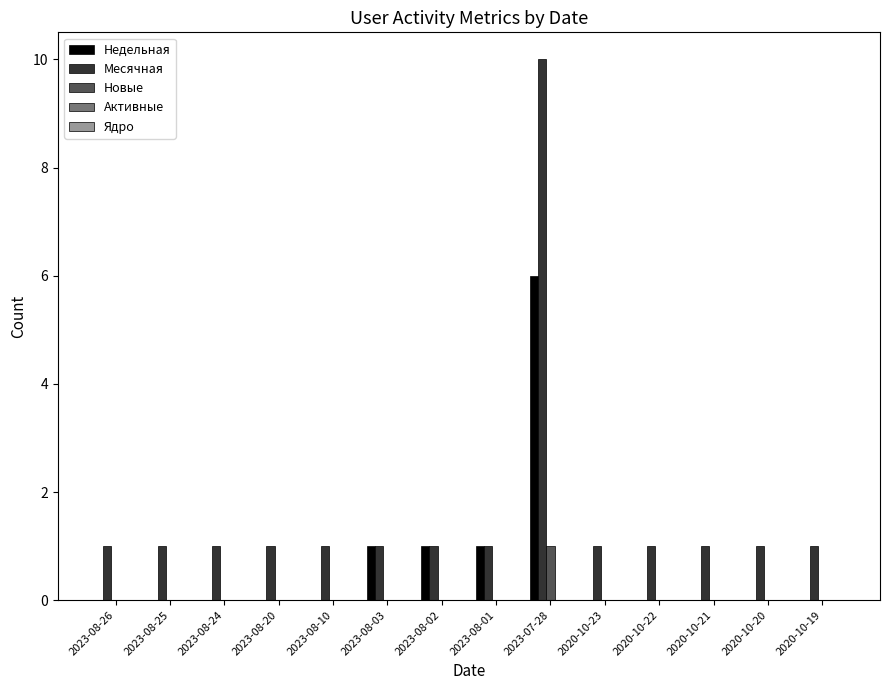

What is the maximum value for Месячная?

10